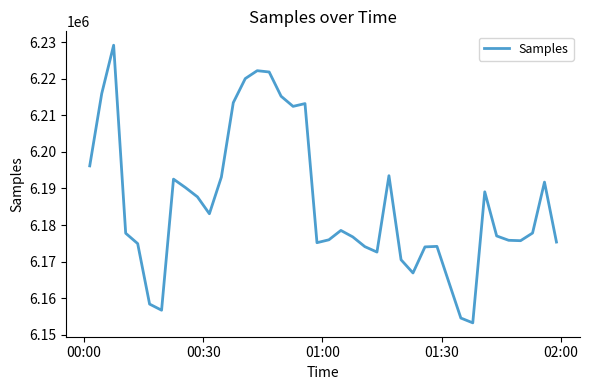

How many interior local valleys (lower than both neighbors) does the data have?

8